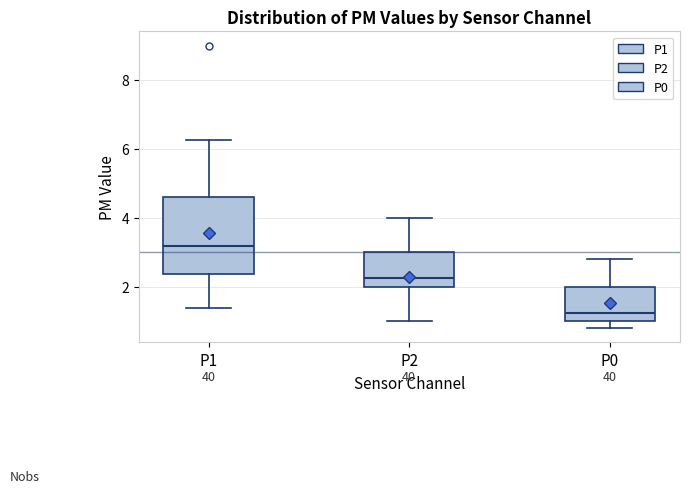

Where does the upper whisker of the box for P1 end on the y-axis? The values are not printed on the chart, so give them approximately, as read against the axis.

6.2